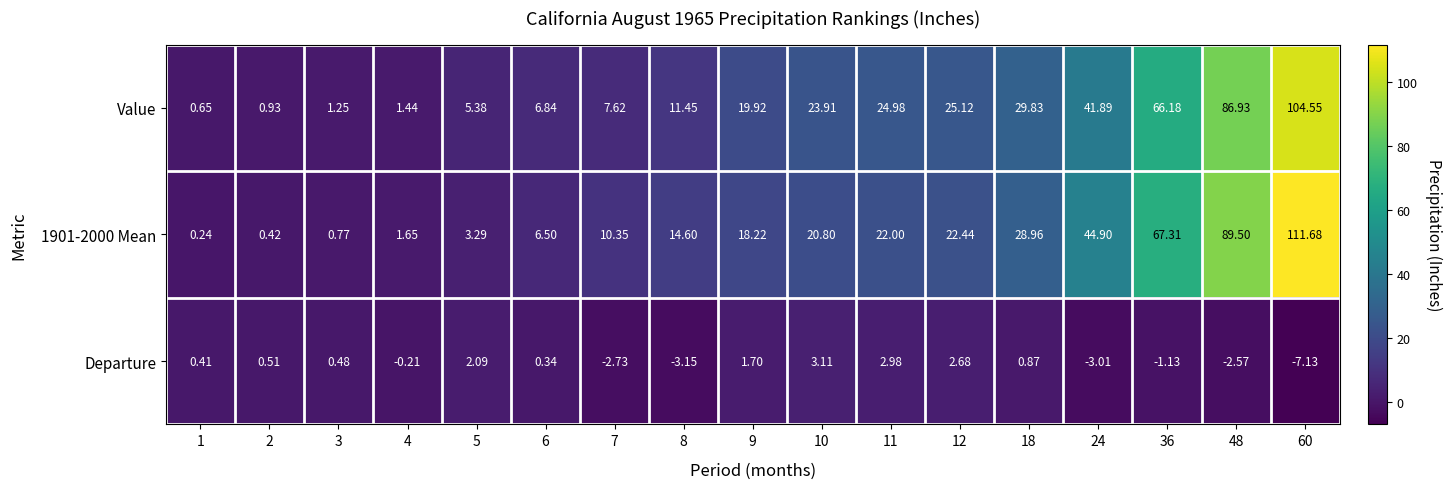

Which series changed the most between 3 and 5?

Value